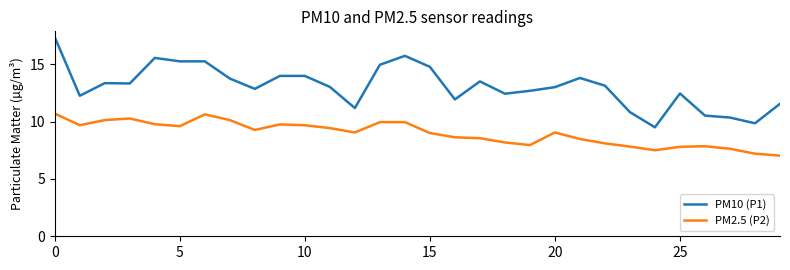

What is the difference between the second highest and second lowest values in the PM10 (P1) series?

5.9